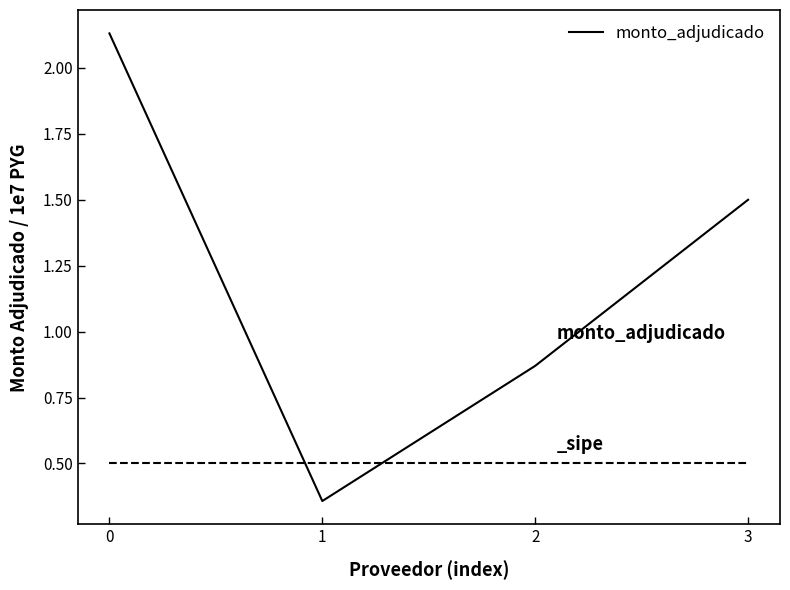

True or false: the data has more than 0 interior local peaks.

False